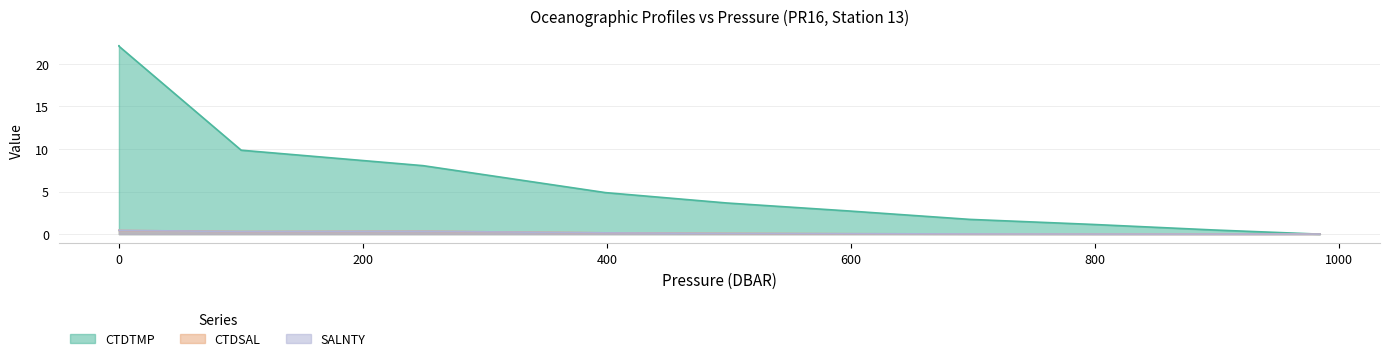

What are all the series names shown in the legend?

CTDTMP, CTDSAL, SALNTY